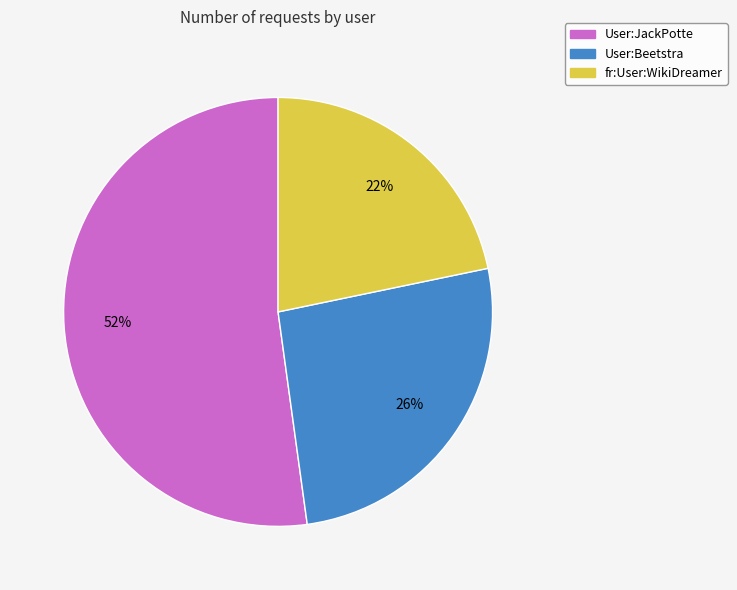

Do User:Beetstra and User:JackPotte together represent more than half of the pie?

Yes